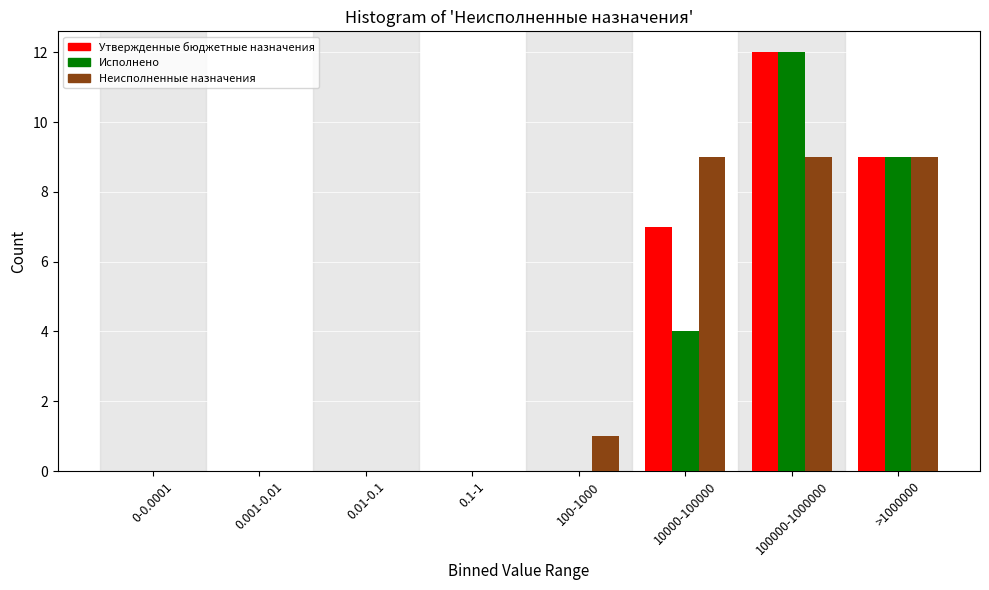

Reading right to left, transcribe all the data shown in this chart.

Утвержденные бюджетные назначения: >1000000=9	100000-1000000=12	10000-100000=7	100-1000=0	0.1-1=0	0.01-0.1=0	0.001-0.01=0	0-0.0001=0
Исполнено: >1000000=9	100000-1000000=12	10000-100000=4	100-1000=0	0.1-1=0	0.01-0.1=0	0.001-0.01=0	0-0.0001=0
Неисполненные назначения: >1000000=9	100000-1000000=9	10000-100000=9	100-1000=1	0.1-1=0	0.01-0.1=0	0.001-0.01=0	0-0.0001=0